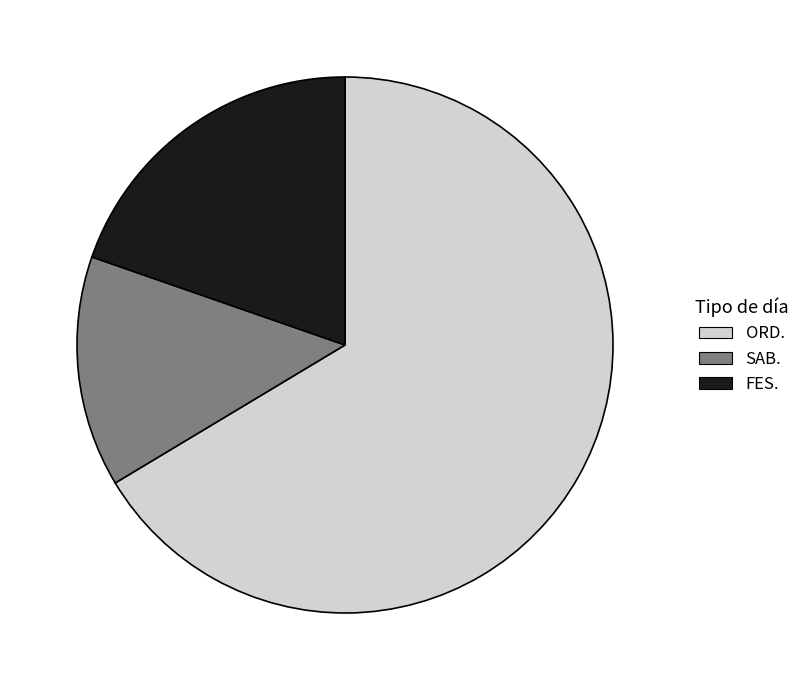

True or false: ORD. accounts for 77% of the total.

False